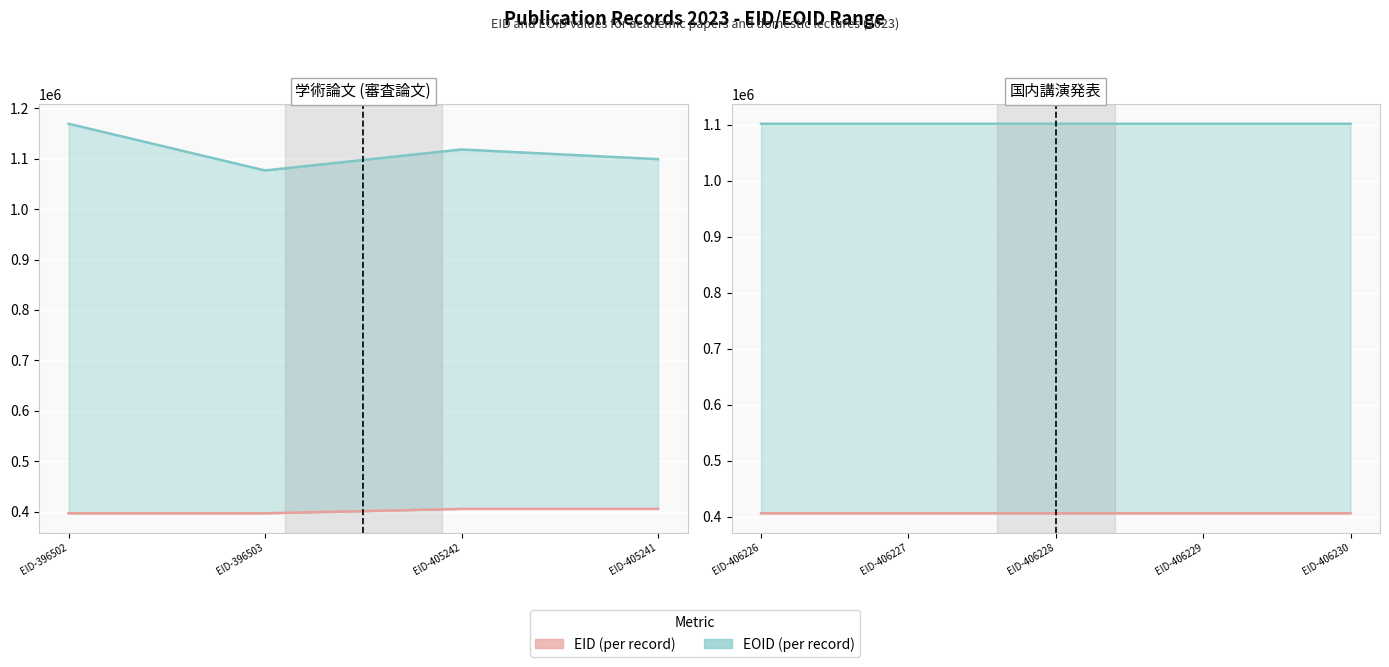

Which series has the largest total across all categories?

EOID